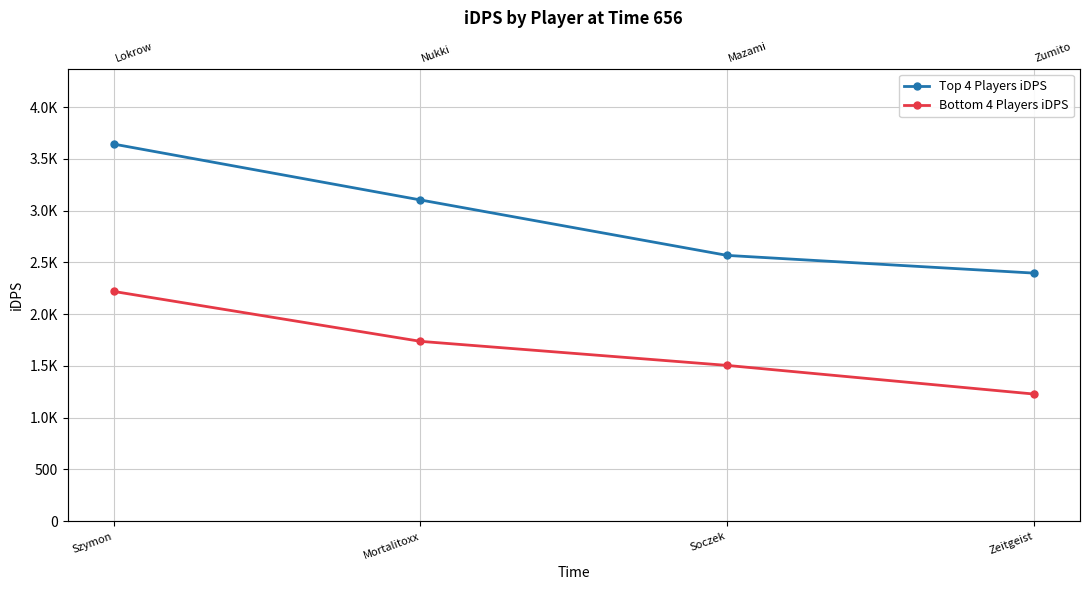

The value of Bottom 4 Players iDPS at Zeitgeist is 1228.5. True or false?

True